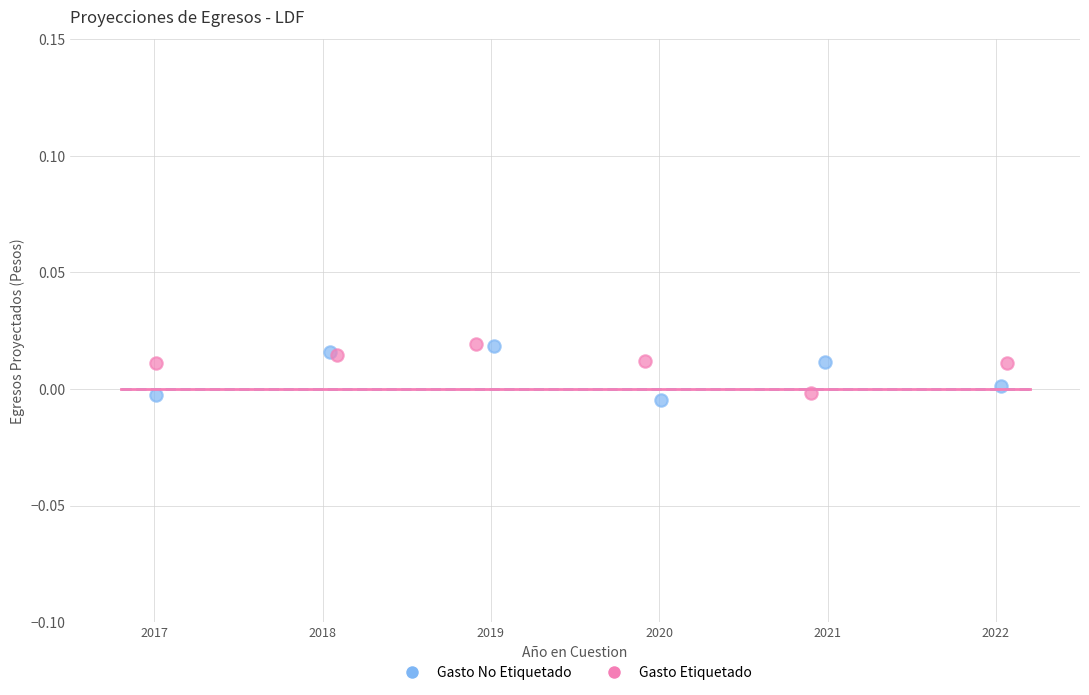

What are all the series names shown in the legend?

Gasto No Etiquetado, Gasto Etiquetado